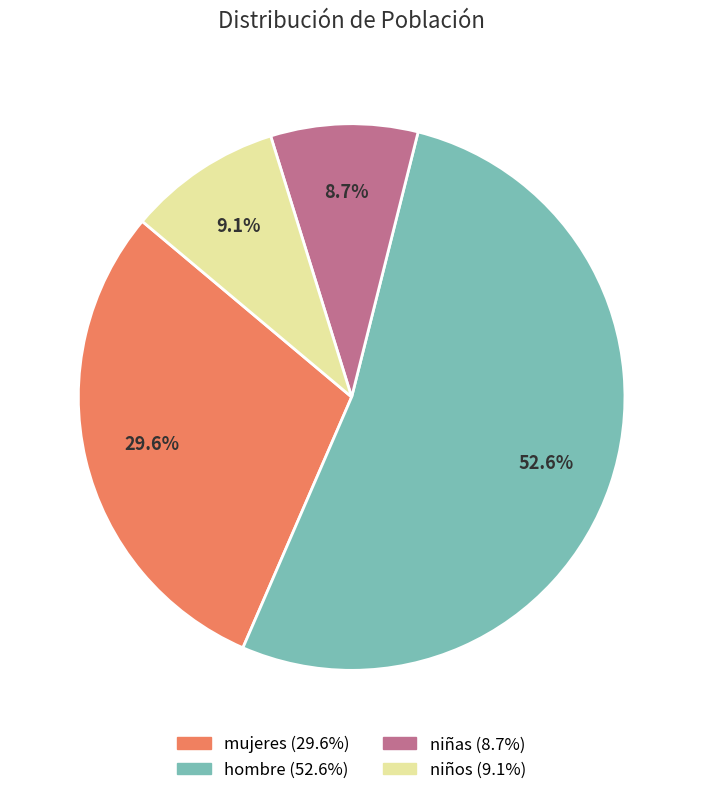

What percentage is the mujeres slice, to the nearest percent?

30%